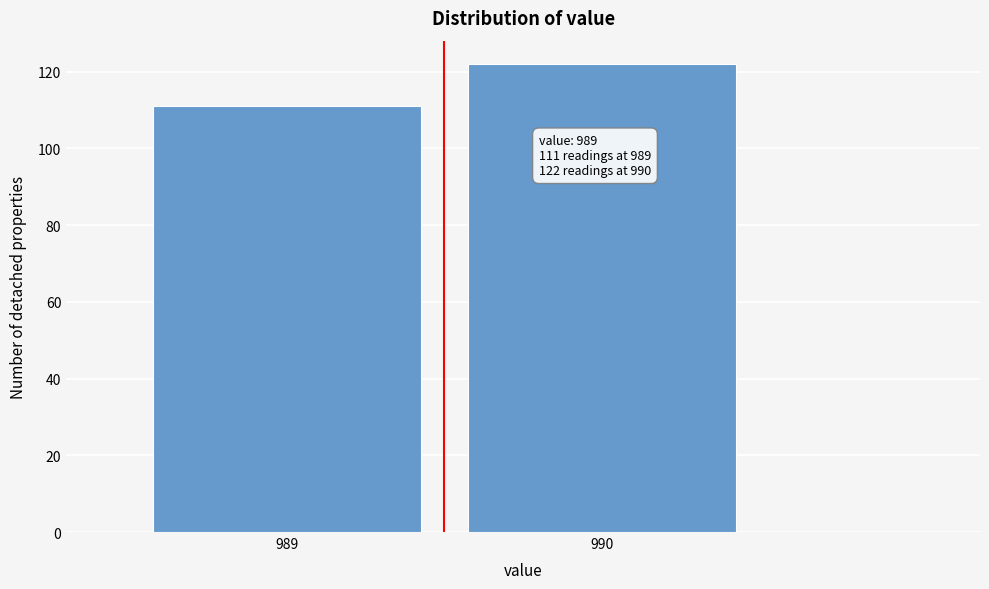

Reading left to right, extract all data points from this chart.

989=111	990=122